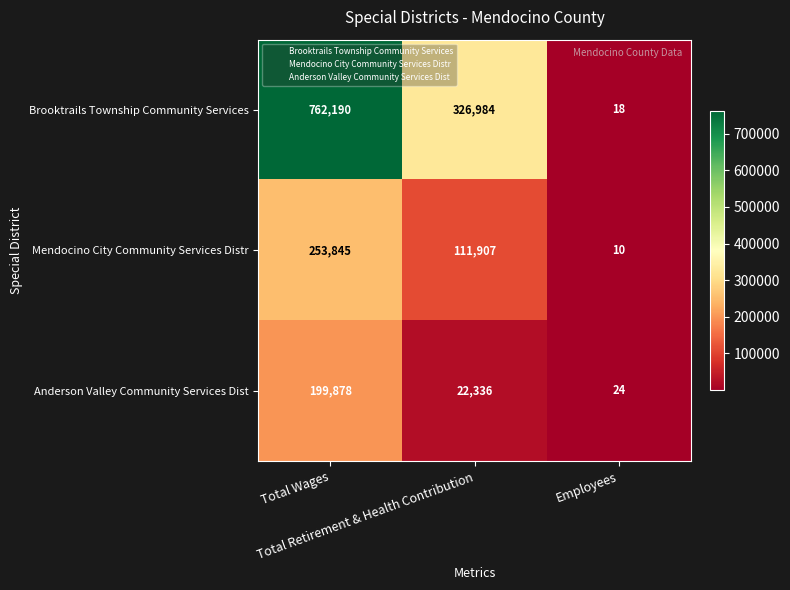

Which series has the largest total across all categories?

Brooktrails Township Community Services